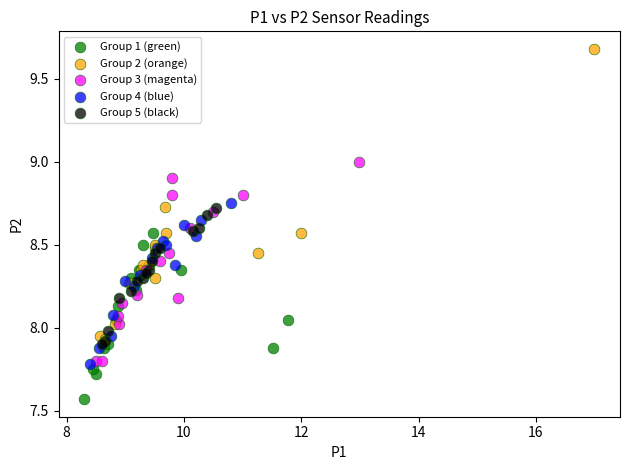

Which series has the widest spread of Y values?

Group 2 (orange)